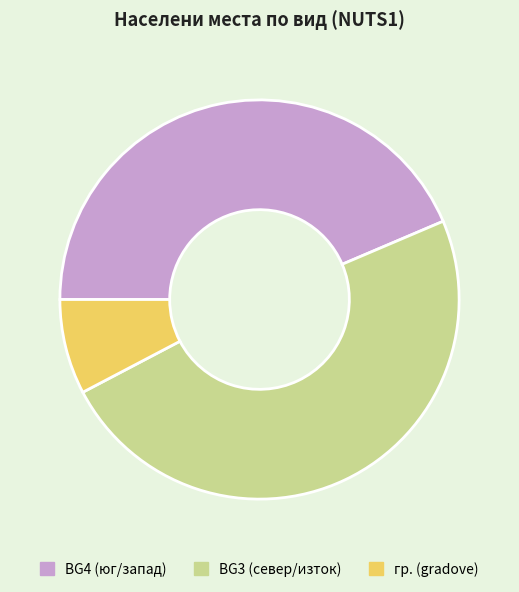

What is the smallest slice in the pie chart?

гр. (gradove)